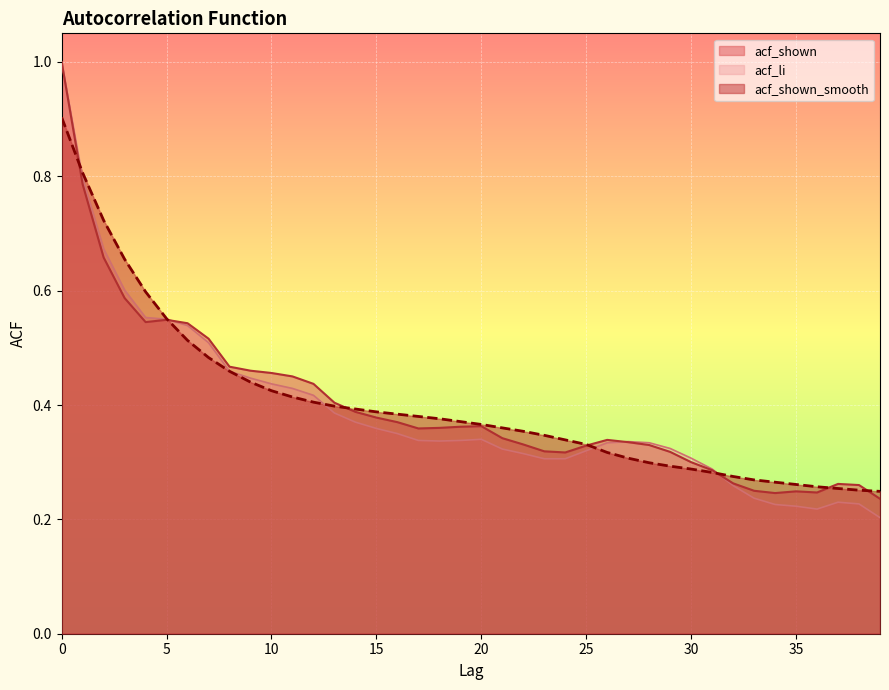

Reading left to right, list all the values displayed in this chart.

acf_shown: 1.0	0.8	0.7	0.6	0.5	0.5	0.5	0.5	0.5	0.5	0.5	0.5	0.4	0.4	0.4	0.4	0.4	0.4	0.4	0.4	0.4	0.3	0.3	0.3	0.3	0.3	0.3	0.3	0.3	0.3	0.3	0.3	0.3	0.2	0.2	0.2	0.2	0.3	0.3	0.2
acf_li: 1.0	0.8	0.7	0.6	0.6	0.6	0.5	0.5	0.5	0.4	0.4	0.4	0.4	0.4	0.4	0.4	0.3	0.3	0.3	0.3	0.3	0.3	0.3	0.3	0.3	0.3	0.3	0.3	0.3	0.3	0.3	0.3	0.3	0.2	0.2	0.2	0.2	0.2	0.2	0.2
acf_shown_smooth: 0.9	0.8	0.7	0.7	0.6	0.6	0.5	0.5	0.5	0.4	0.4	0.4	0.4	0.4	0.4	0.4	0.4	0.4	0.4	0.4	0.4	0.4	0.4	0.3	0.3	0.3	0.3	0.3	0.3	0.3	0.3	0.3	0.3	0.3	0.3	0.3	0.3	0.3	0.3	0.2